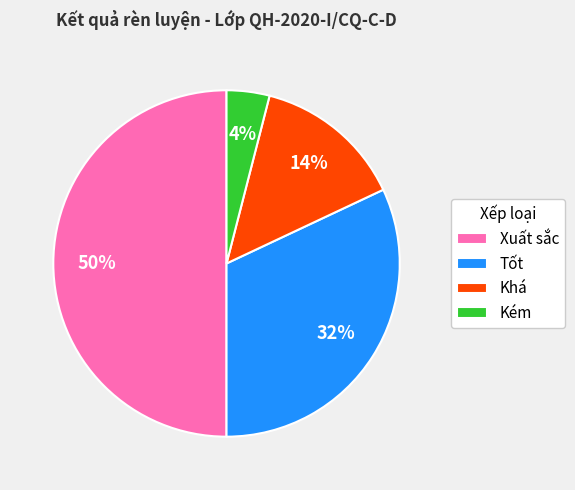

Is the sum of Xuất sắc and Tốt greater than half?

Yes